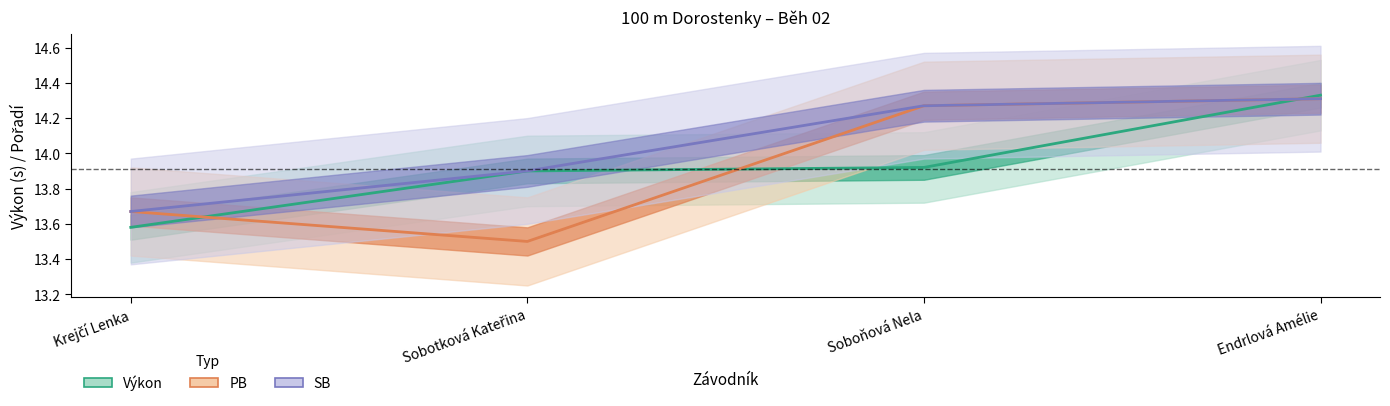

Reading left to right, extract all data points from this chart.

Výkon: 13.6	13.9	13.9	14.3
PB: 13.7	13.5	14.3	14.3
SB: 13.7	13.9	14.3	14.3